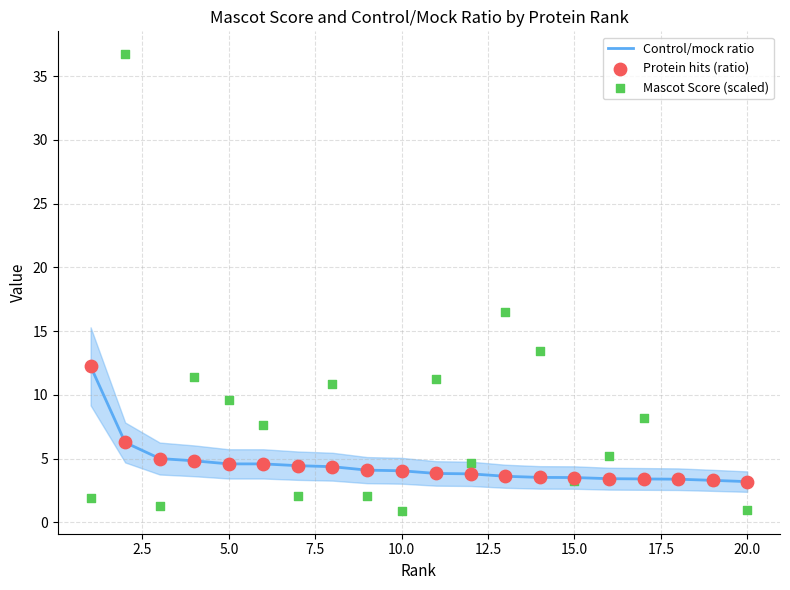

Which series has the largest total across all categories?

Mascot Score (scaled)